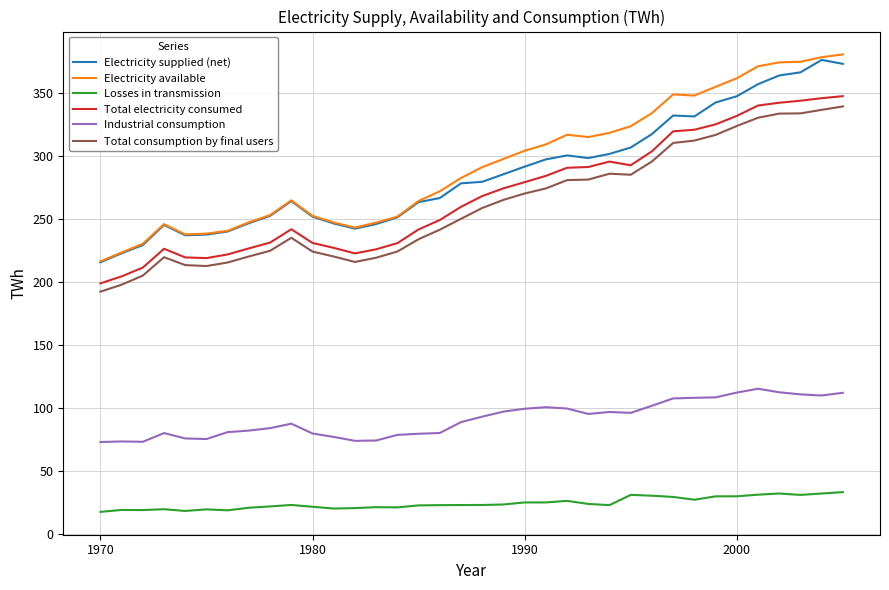

What is the greatest value displayed?

380.9